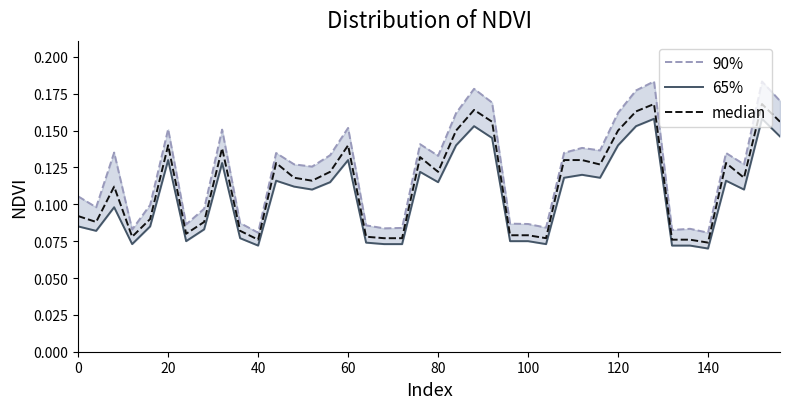

The 90% series shows 0.2 at 29. True or false?

False